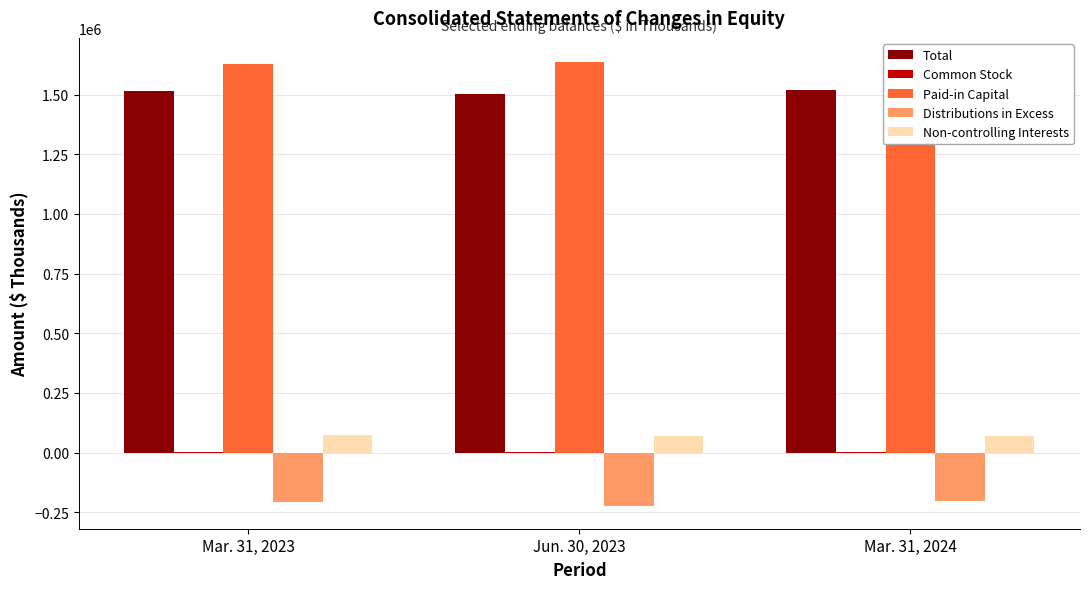

The value of Paid-in Capital at Mar. 31, 2024 is 1644410. True or false?

True